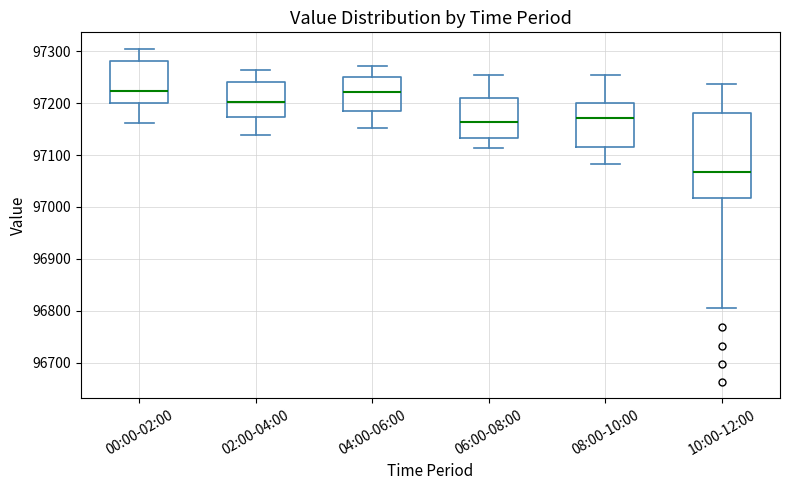

Where does the lower whisker of the box for 04:00-06:00 end on the y-axis? The values are not printed on the chart, so give them approximately, as read against the axis.

97150